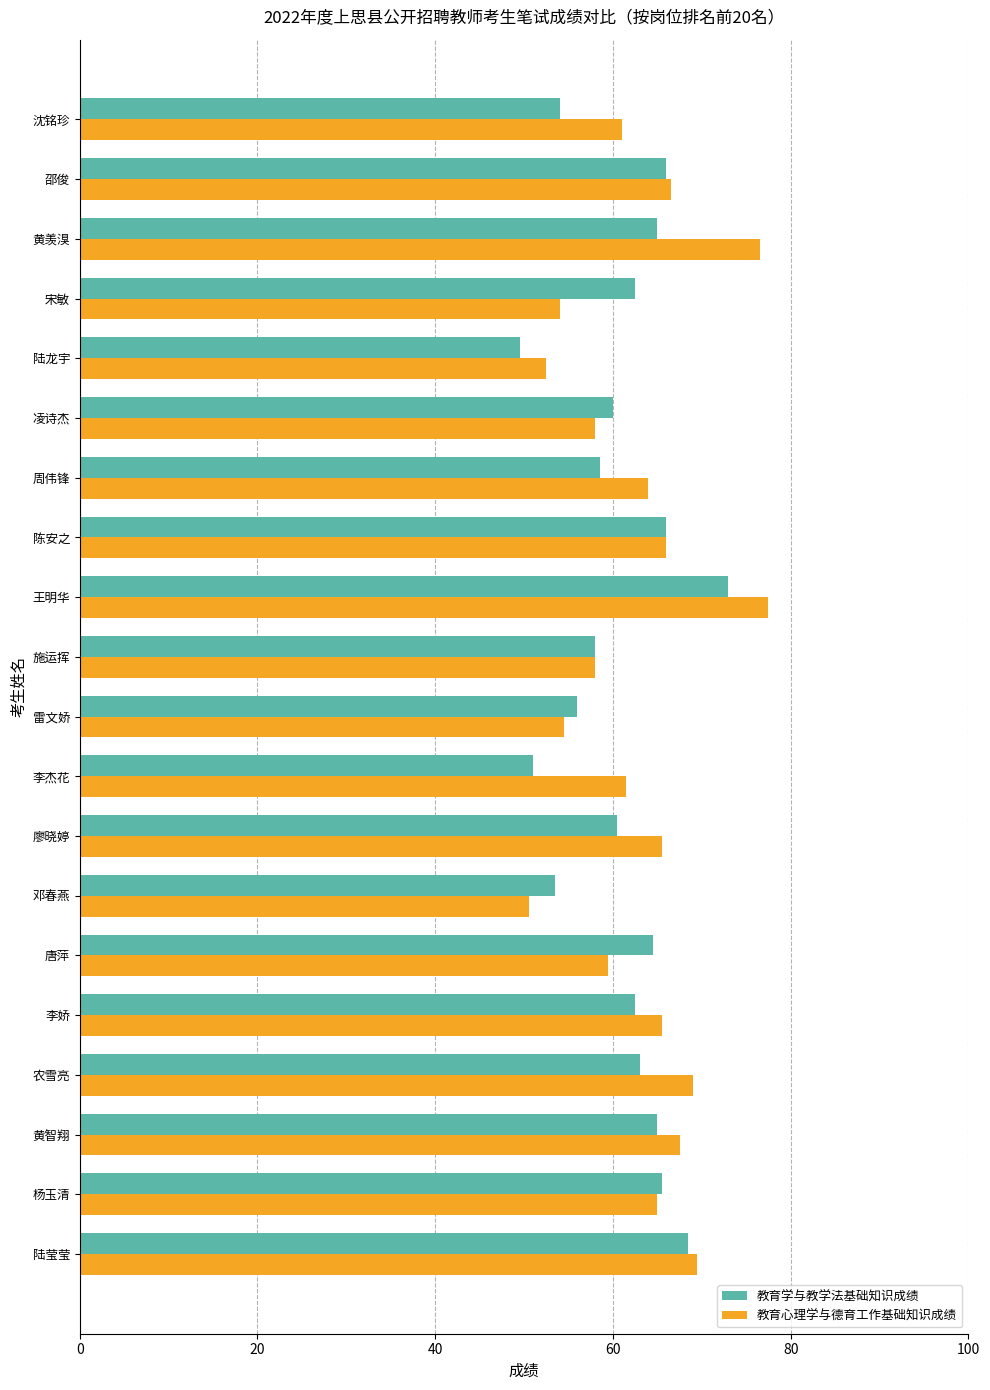

What is the difference between the maximum and minimum values in the 教育学与教学法基础知识成绩 series?

23.5